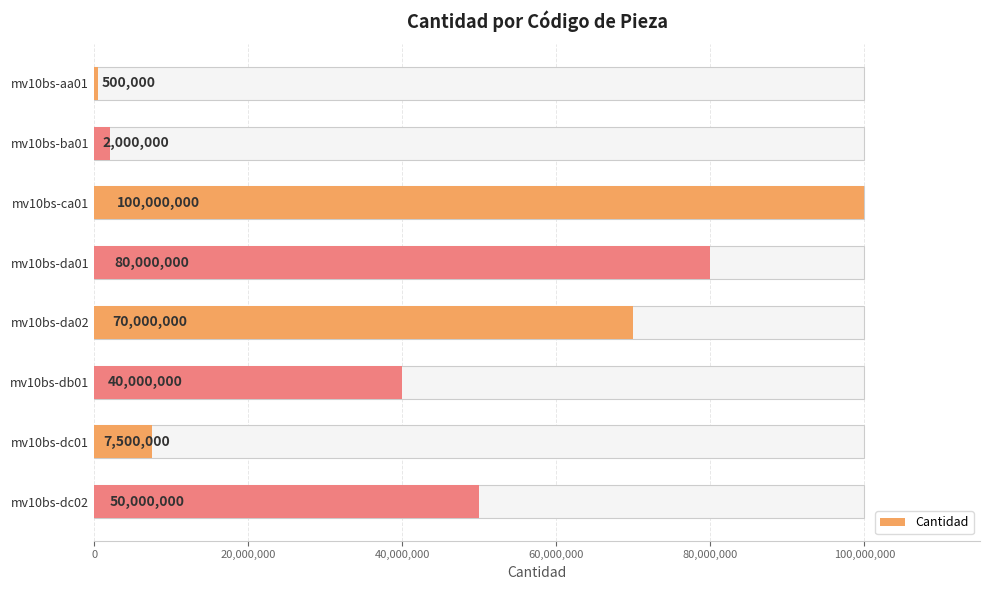

Reading right to left, transcribe all the data shown in this chart.

50000000	7500000	40000000	70000000	80000000	100000000	2000000	500000